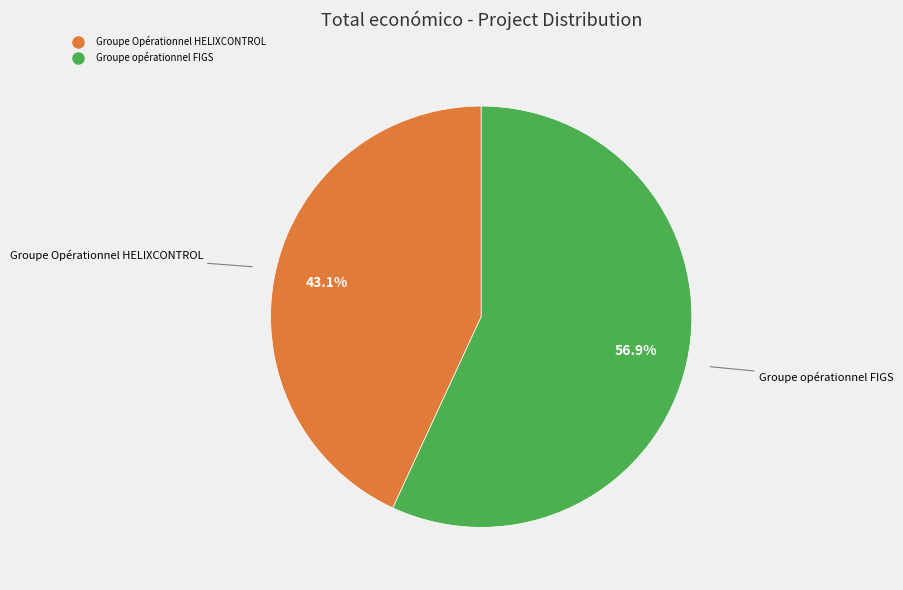

Does Groupe opérationnel FIGS represent more than half of the total?

Yes